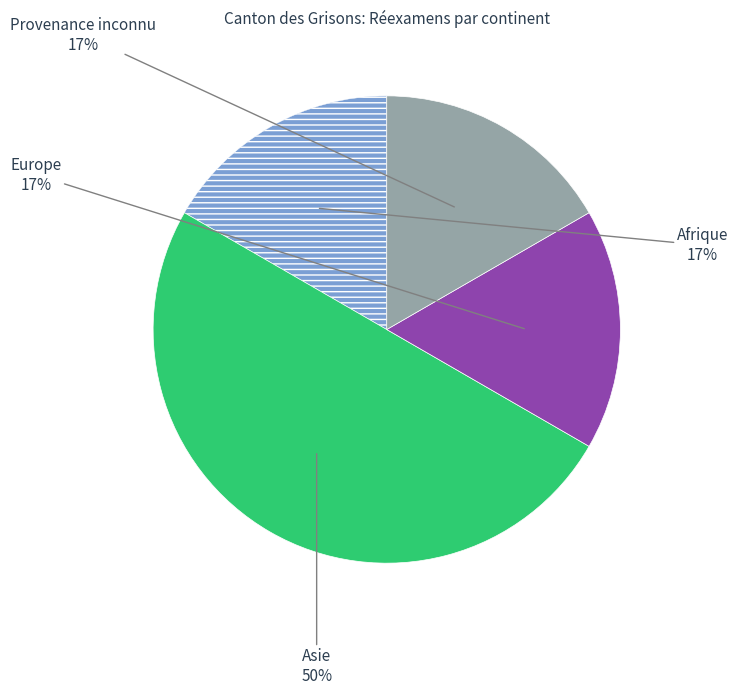

To the nearest percent, what is the average slice percentage?

25%